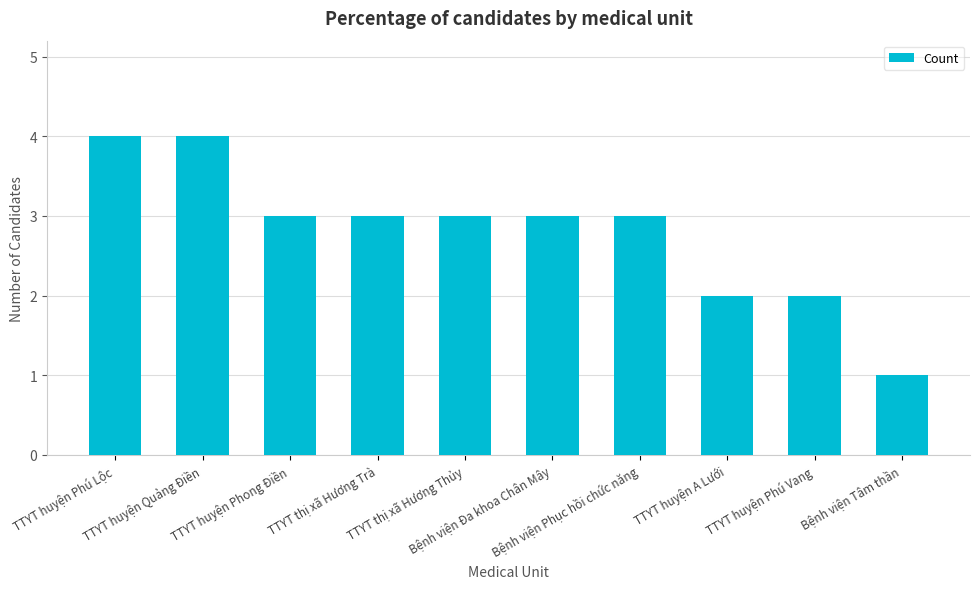

What is the approximate value at TTYT huyện Phú Lộc?

4